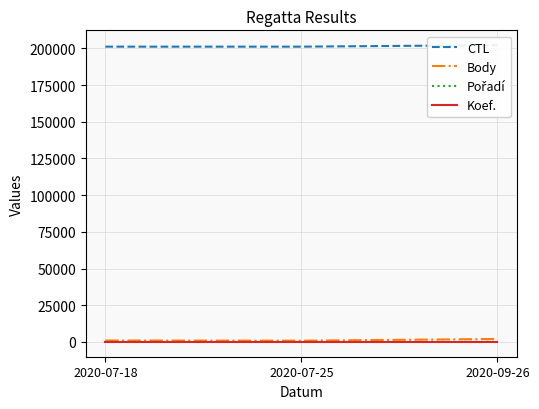

Which has a higher value, 2020-07-18 or 2020-07-25?

2020-07-25